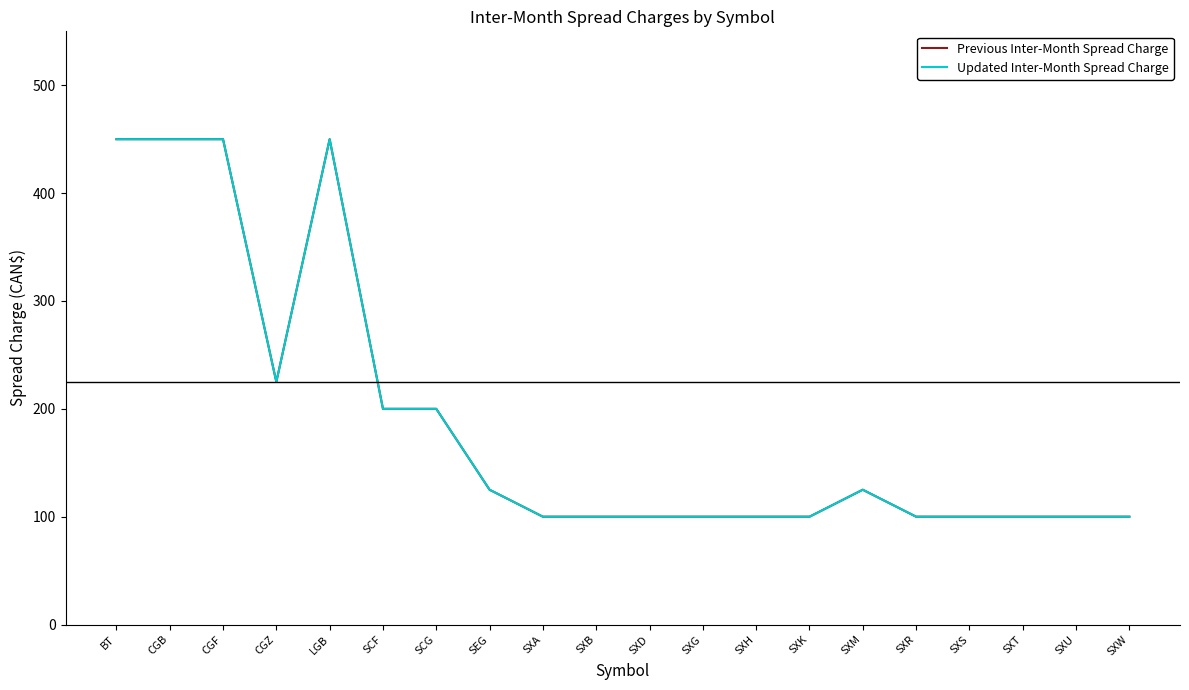

Does the chart have visible grid lines?

No